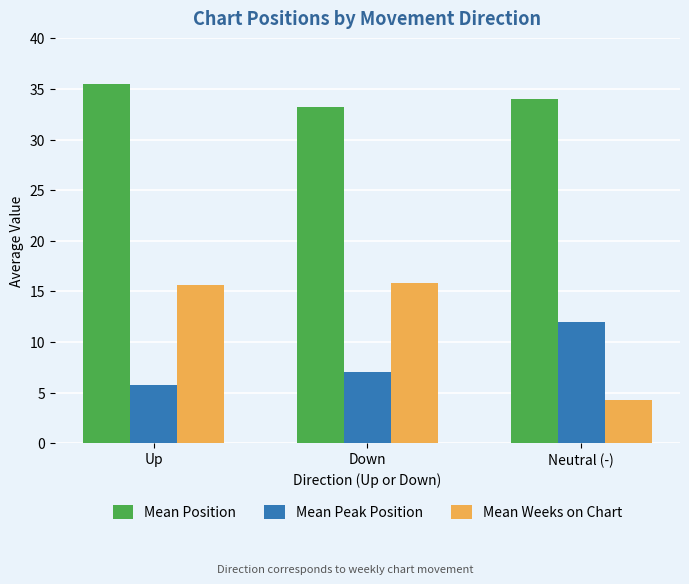

What is the highest value of the Mean Peak Position series?

12.0